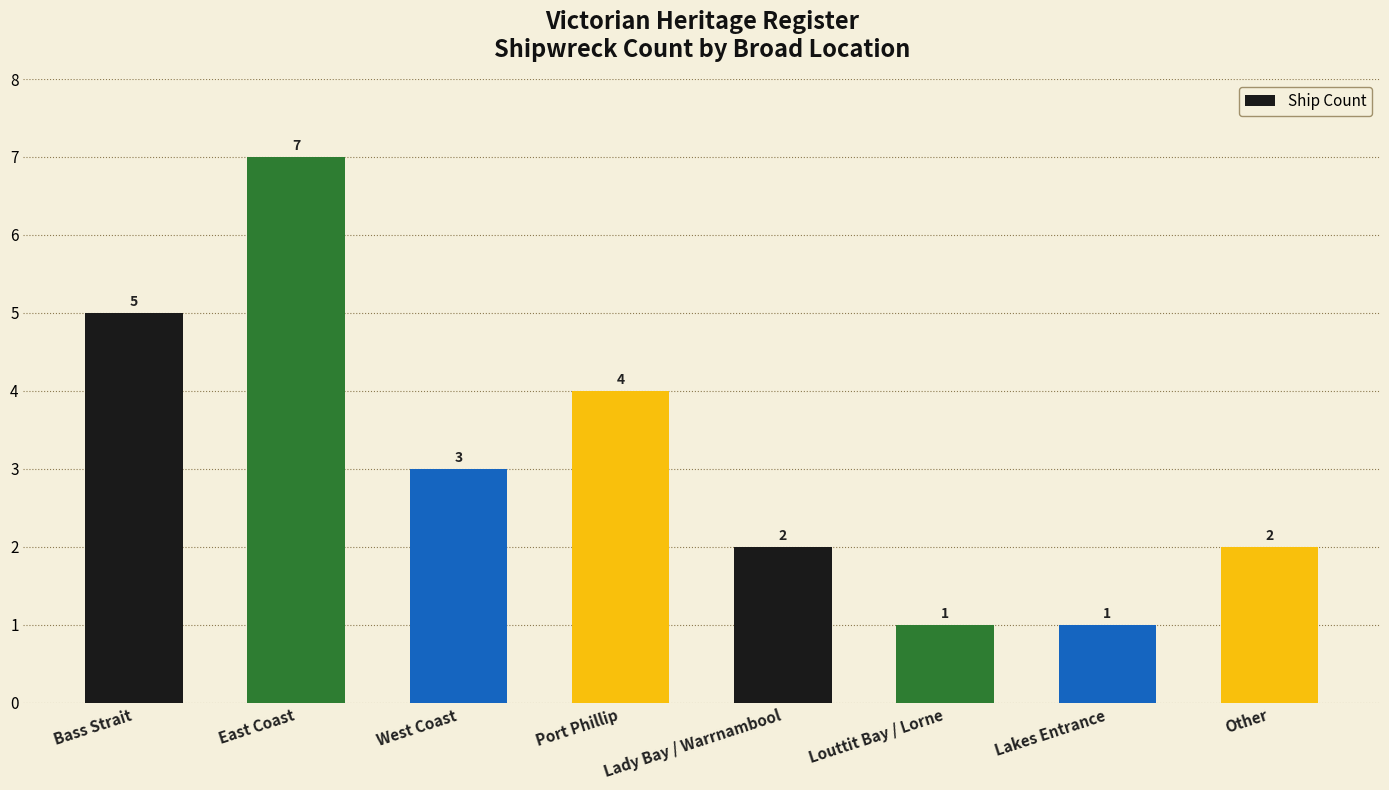

Is it true that the value at Lady Bay / Warrnambool is 3?

False